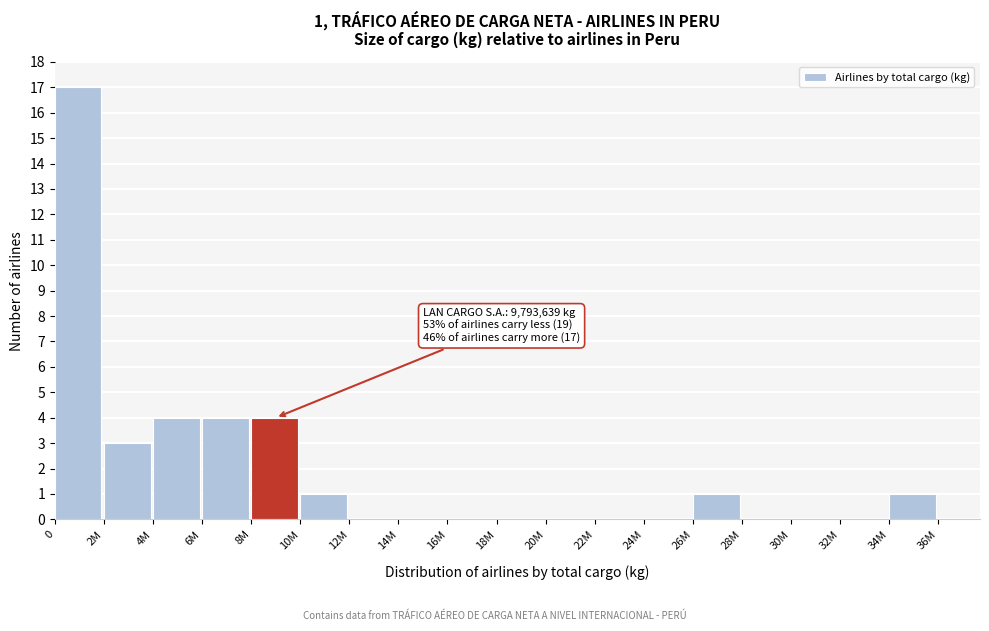

Reading left to right, extract all data points from this chart.

0=17	2M=3	4M=4	6M=4	8M=4	10M=1	12M=0	14M=0	16M=0	18M=0	20M=0	22M=0	24M=0	26M=1	28M=0	30M=0	32M=0	34M=1